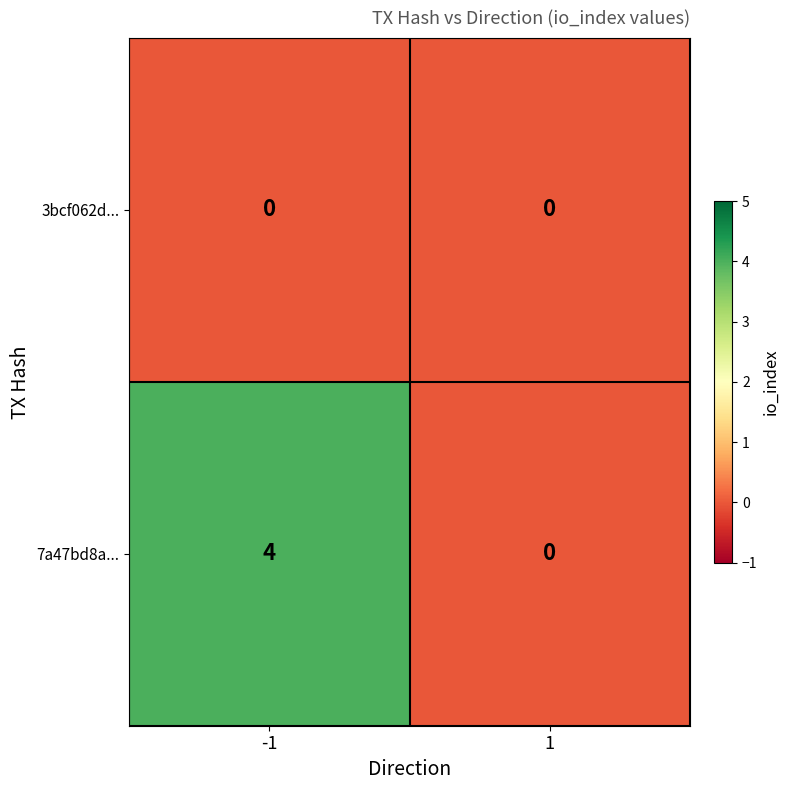

Reading left to right, what are all the values shown in this chart?

3bcf062d...: -1=0	1=0
7a47bd8a...: -1=4	1=0